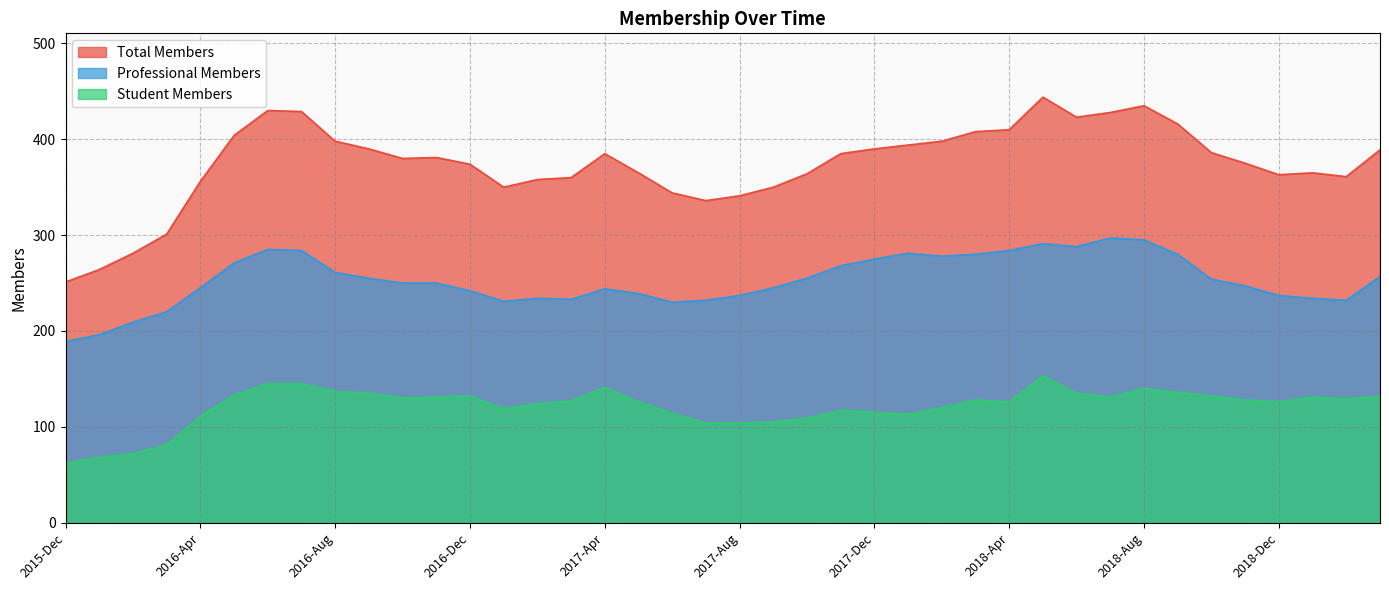

Does the chart have visible grid lines?

Yes